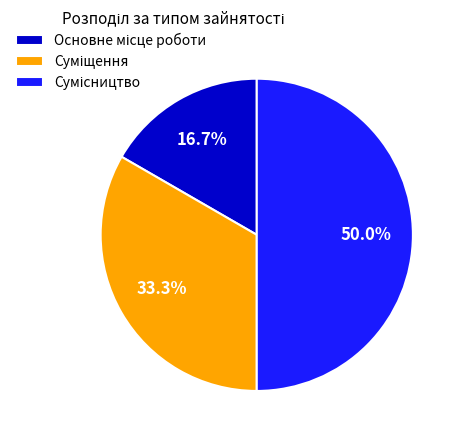

Does Сумісництво account for over 50% of the chart?

No